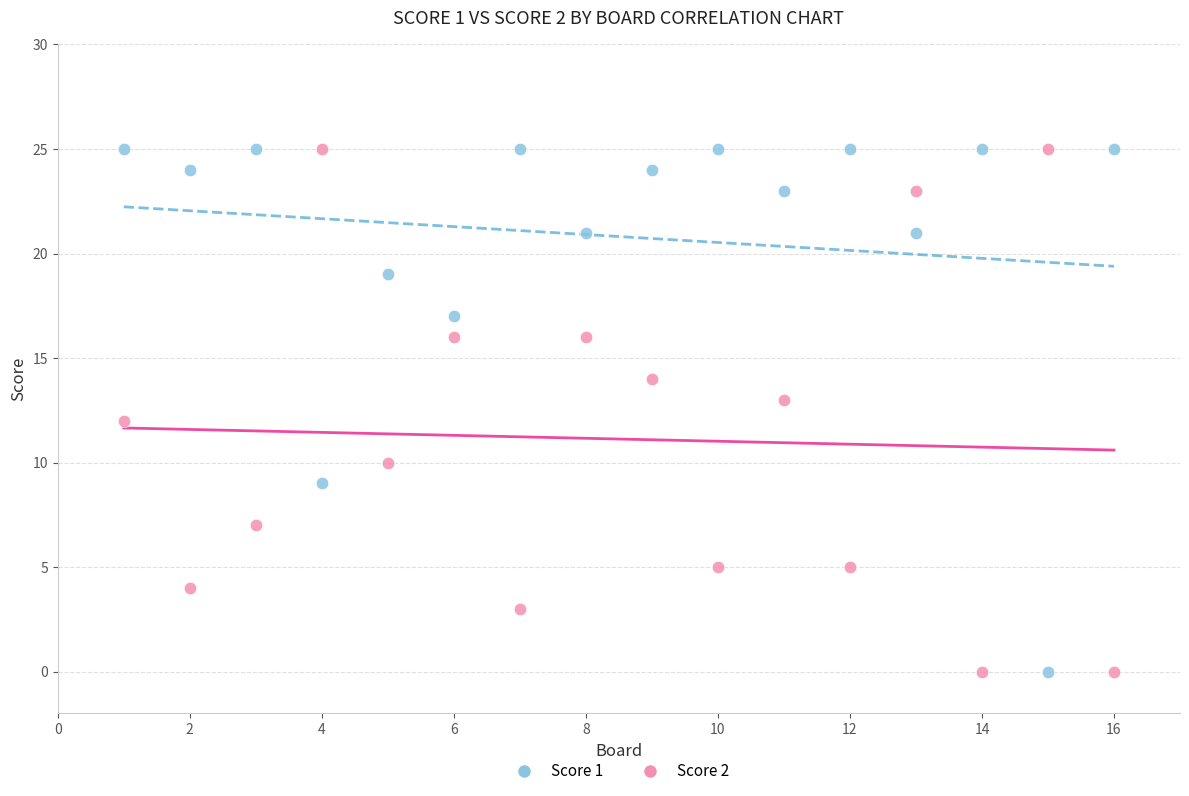

Across all data points, what is the range of Y values (max minus min)?

25